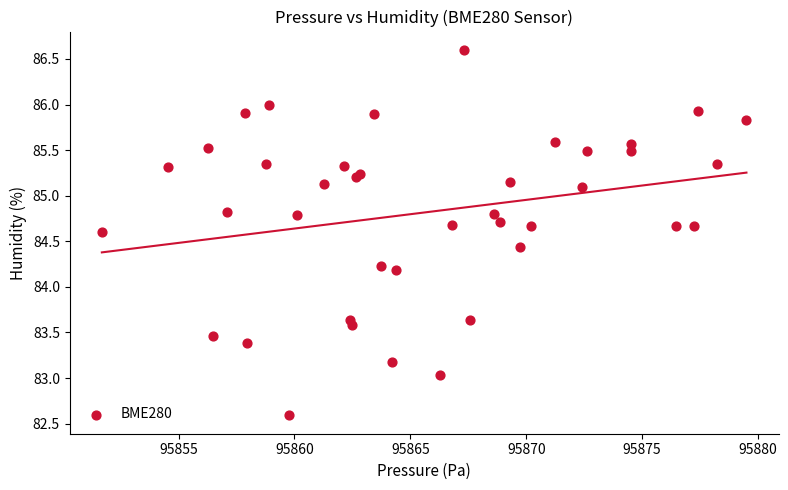

What Y value in the scatter plot is closest to 84?

84.2